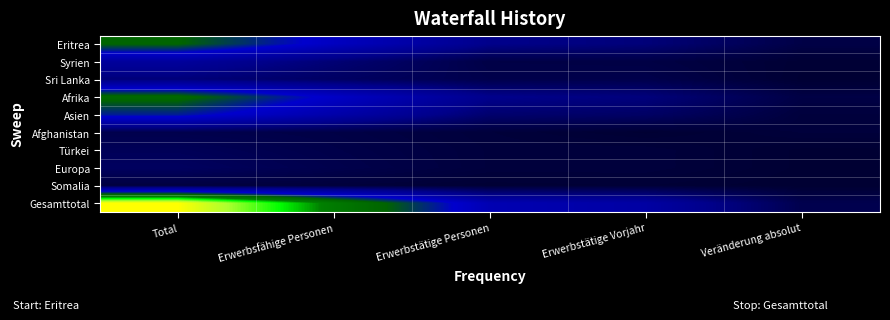

Which series changed the most between Total and Erwerbstätige Personen?

Gesamttotal